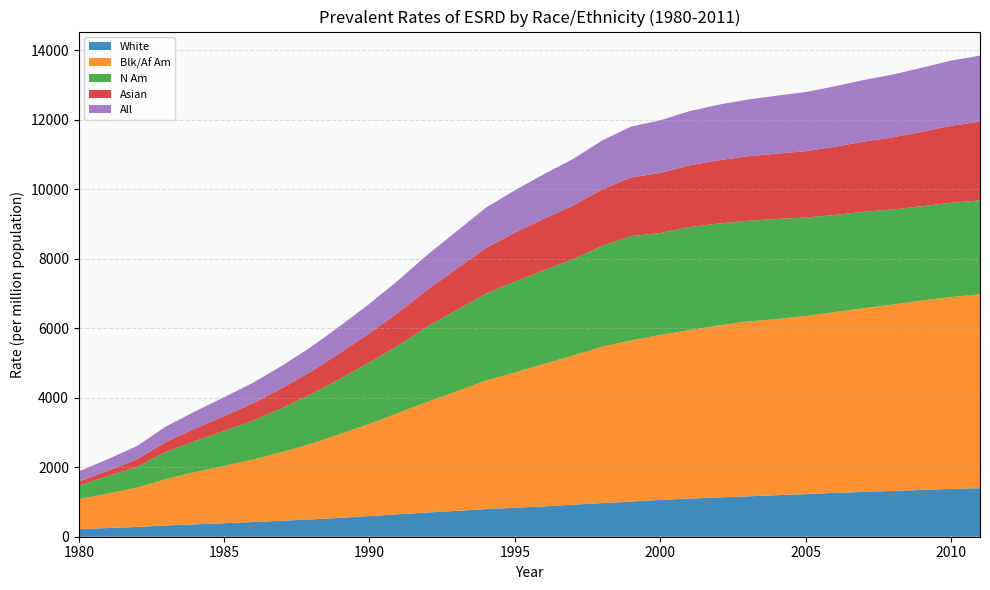

Reading left to right, what are all the values shown in this chart?

White: 221.6	249.8	280.8	323.2	356.7	388.5	423.1	460.1	498.1	544.6	593.0	646.8	697.3	743.3	795.3	832.4	875.1	921.2	967.8	1011.5	1057.5	1098.0	1131.7	1161.7	1194.9	1226.7	1261.1	1289.7	1317.6	1347.5	1375.6	1395.5
Blk/Af Am: 859.7	993.3	1130.8	1337.3	1501.7	1651.4	1798.5	1974.8	2178.9	2416.8	2654.4	2917.6	3190.1	3440.7	3698.6	3892.3	4097.6	4293.7	4499.7	4638.4	4749.8	4846.9	4947.6	5032.2	5067.9	5126.3	5204.4	5285.3	5364.6	5447.0	5521.4	5583.5
N Am: 390.1	500.4	593.9	779.9	895.3	1002.1	1122.4	1271.5	1427.7	1589.3	1771.0	1943.0	2168.2	2340.1	2496.7	2617.9	2696.0	2767.5	2903.3	3002.8	2932.0	2965.6	2935.4	2898.5	2882.7	2834.1	2792.6	2778.7	2735.8	2716.9	2714.8	2701.3
Asian: 114.0	152.7	221.7	289.5	358.4	431.7	498.2	573.7	654.8	745.2	837.2	950.1	1057.2	1186.0	1315.8	1410.2	1484.7	1545.5	1626.1	1688.4	1730.6	1775.8	1819.3	1854.2	1879.6	1909.5	1964.4	2017.5	2076.4	2143.4	2213.6	2265.1
All: 293.6	335.4	380.8	444.1	494.7	542.1	591.3	646.4	706.0	777.1	849.3	929.5	1008.0	1081.6	1160.0	1217.3	1279.3	1341.8	1407.1	1462.3	1513.3	1559.5	1599.2	1633.7	1666.3	1700.0	1739.1	1773.2	1806.6	1842.7	1876.4	1900.9